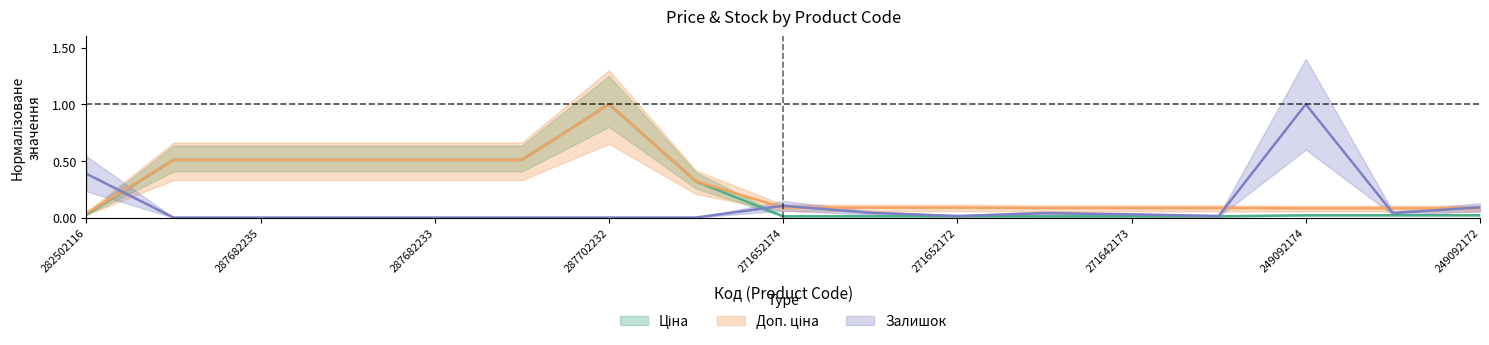

True or false: Доп. ціна and Ціна cross at least once.

False